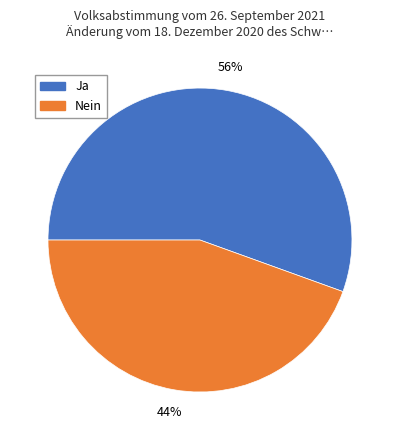

Is Nein the majority of the pie?

No